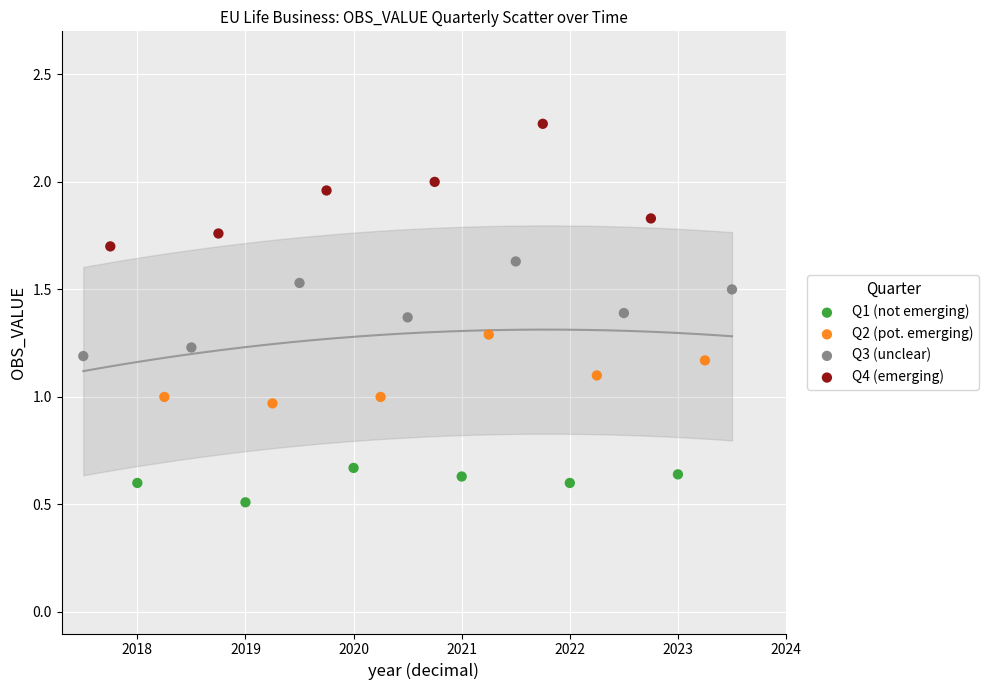

Which series contains the highest Y value?

Q4 (emerging)